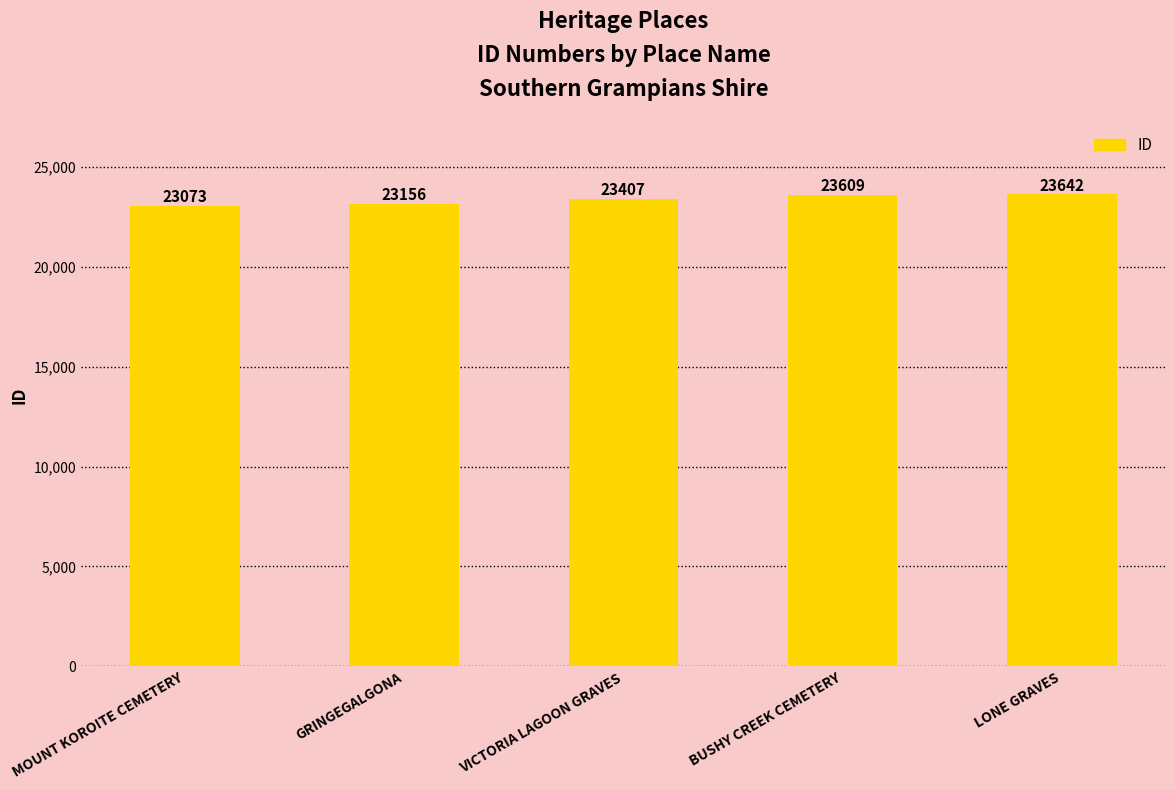

Rank the categories by value from lowest to highest.

MOUNT KOROITE CEMETERY, GRINGEGALGONA, VICTORIA LAGOON GRAVES, BUSHY CREEK CEMETERY, LONE GRAVES